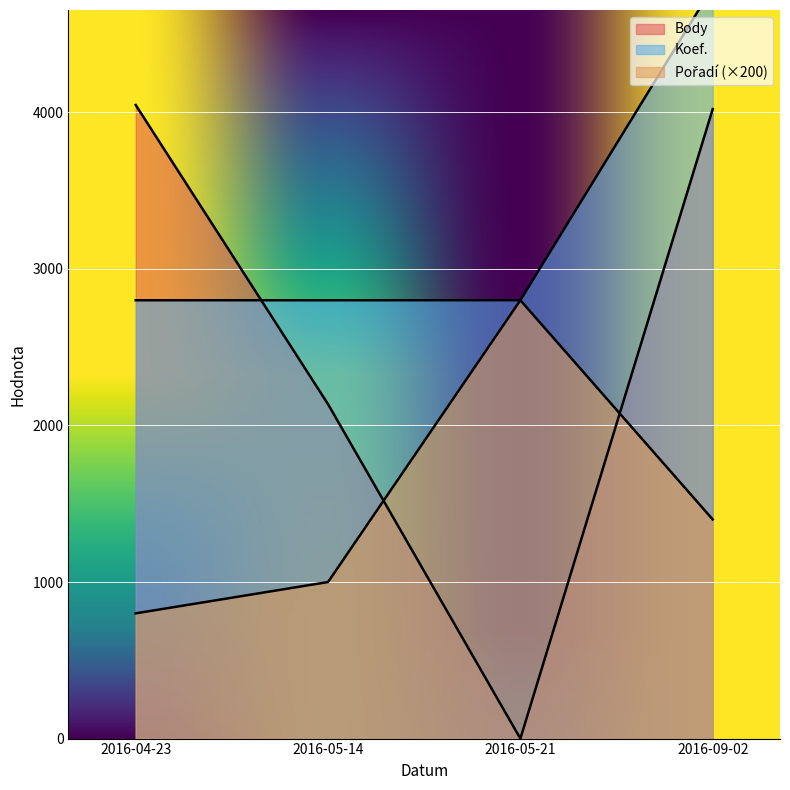

How many categories are shown in the chart?

4